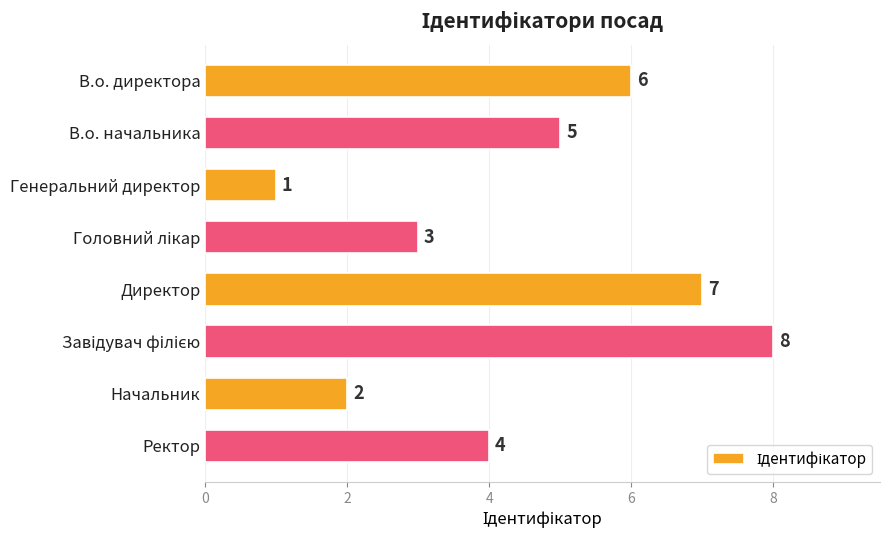

At which label is the value closest to 4?

Ректор